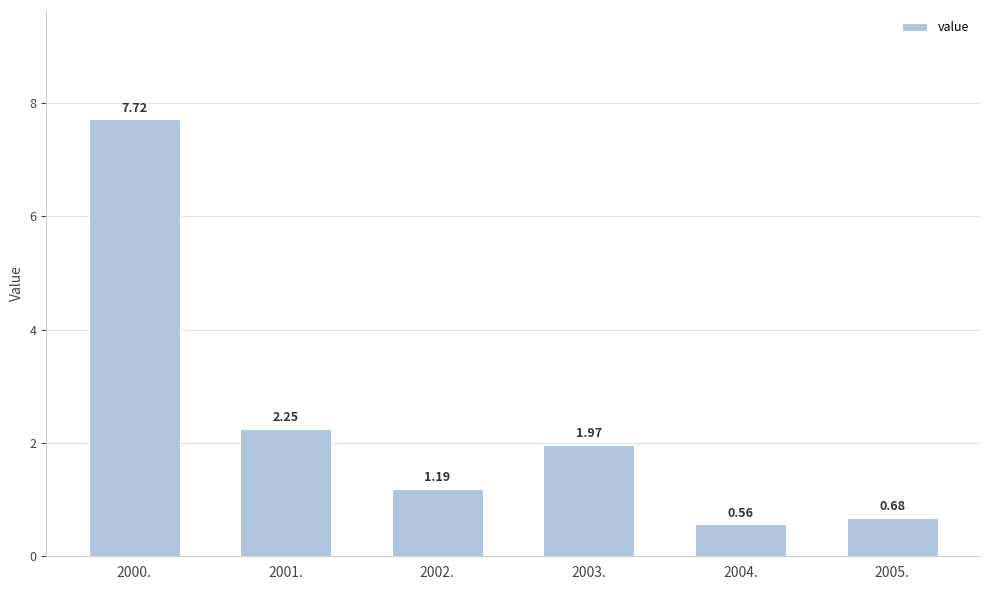

Which category has the lowest value across all series?

2004.